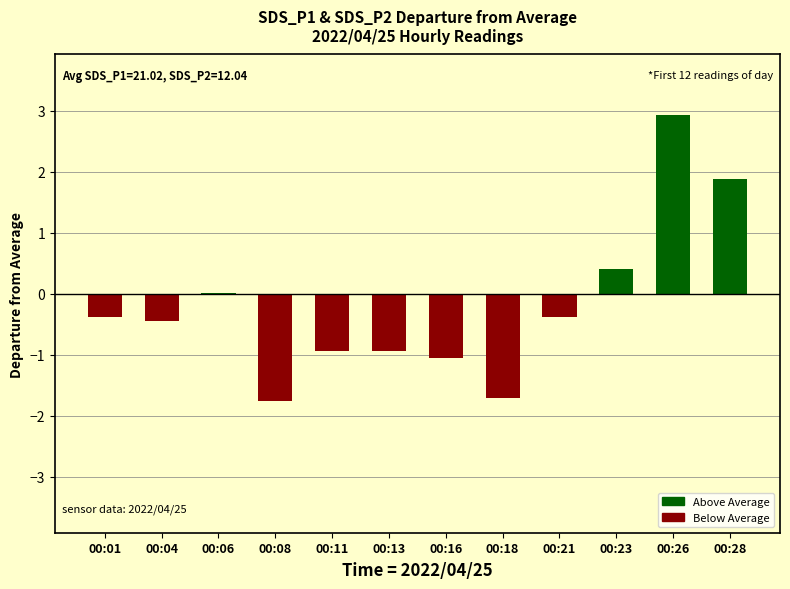

What is the difference between the values at 00:28 and 00:23?

1.5